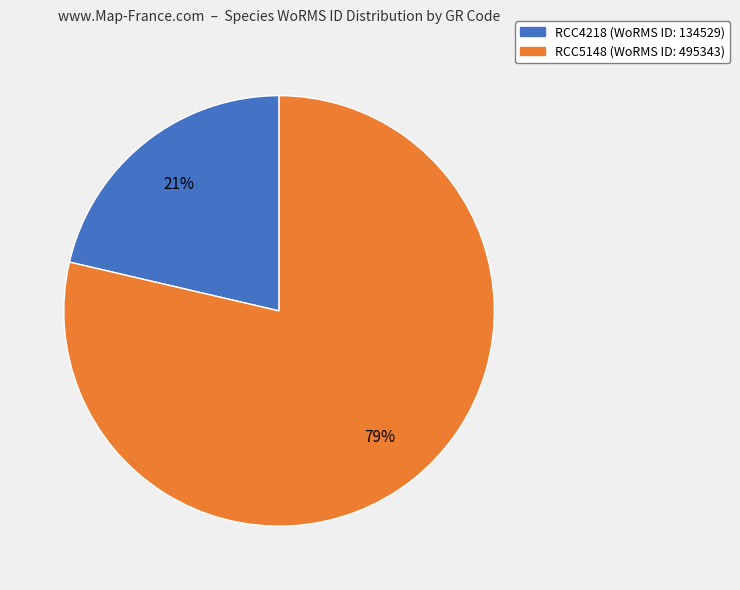

To the nearest percent, what is the combined percentage of RCC5148 and RCC4218?

100%